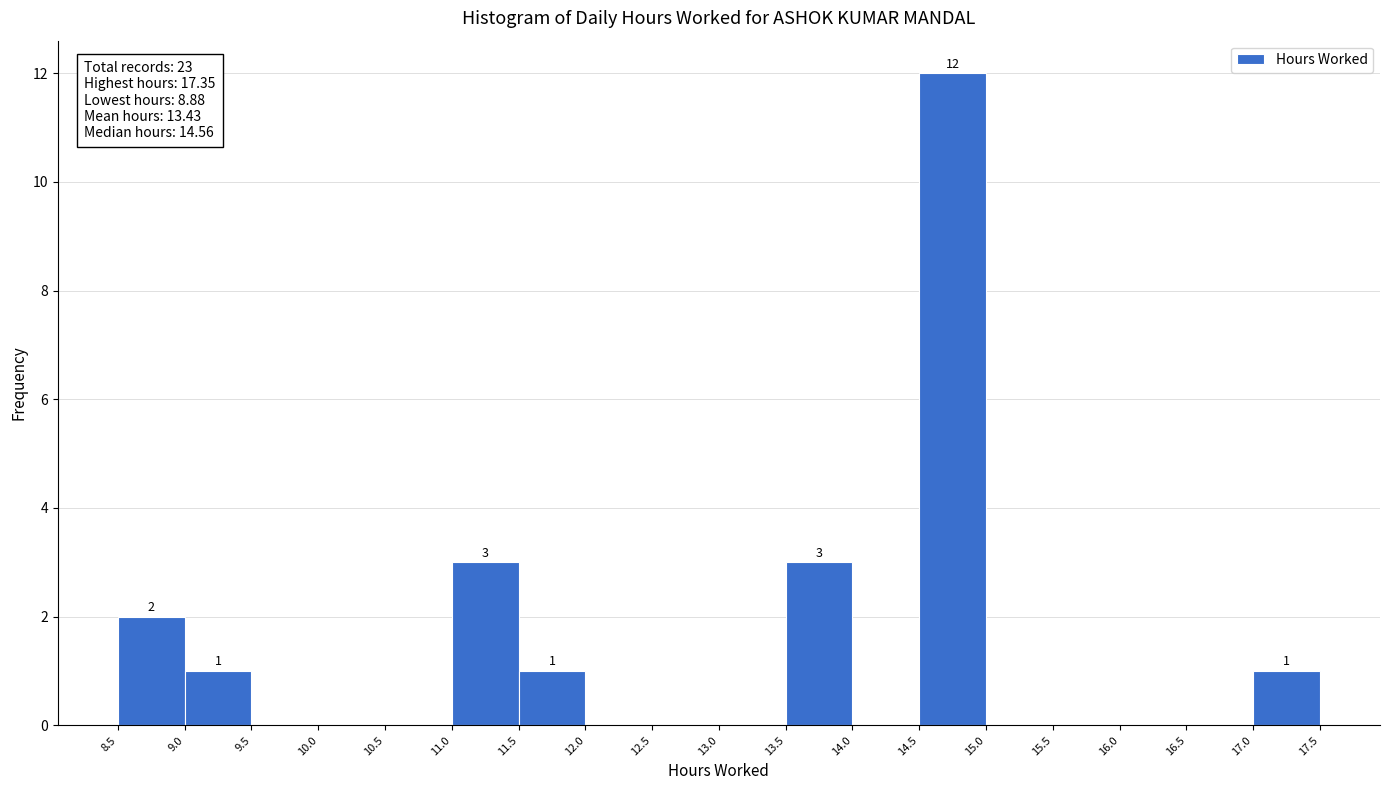

Over which range of the x-axis is the bar tallest?

14.5 to 15.0